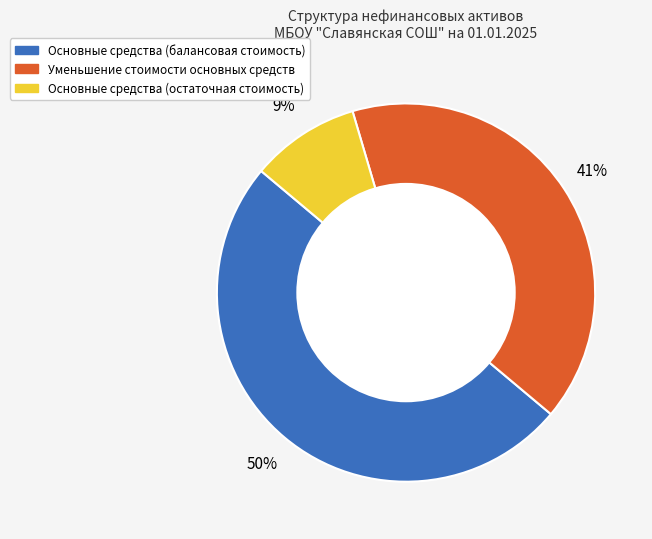

What is the smallest slice in the pie chart?

Основные средства (остаточная стоимость)